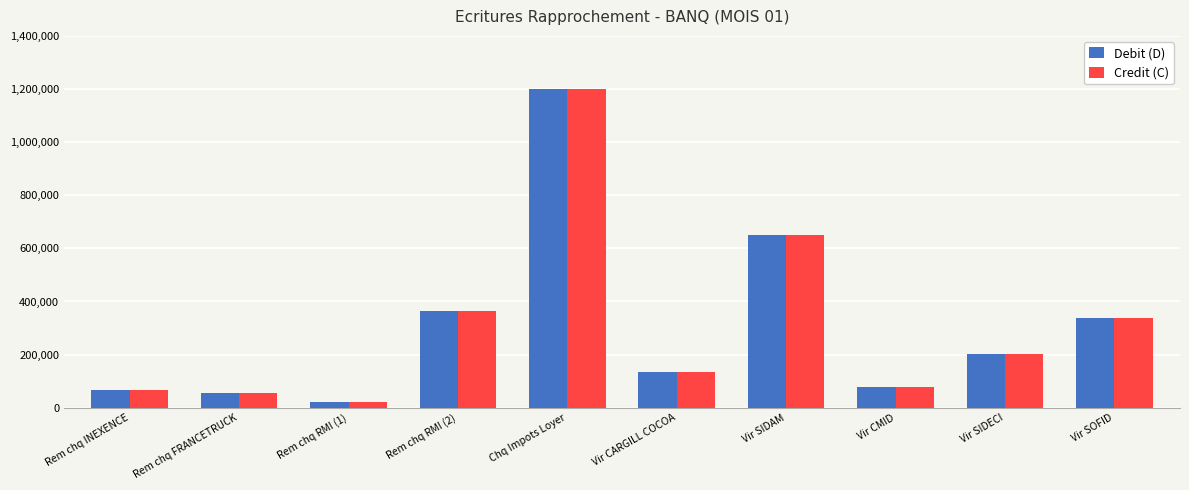

What is the average value of the Credit (C) series?

311014